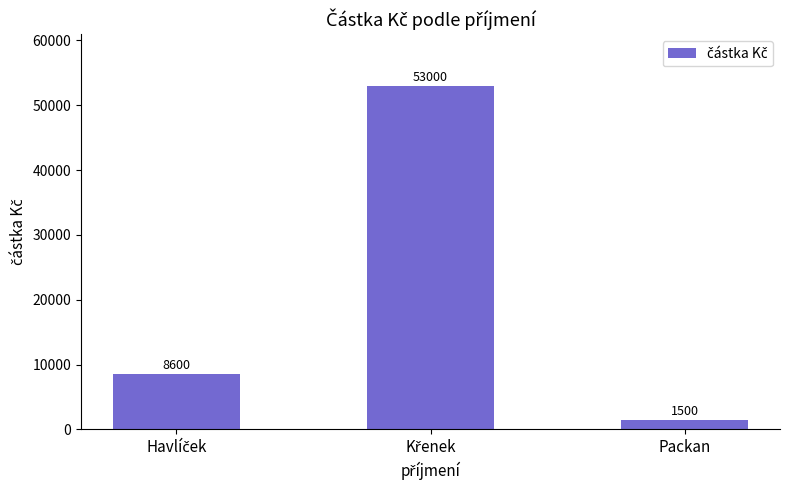

What is the sum of all values?

63100